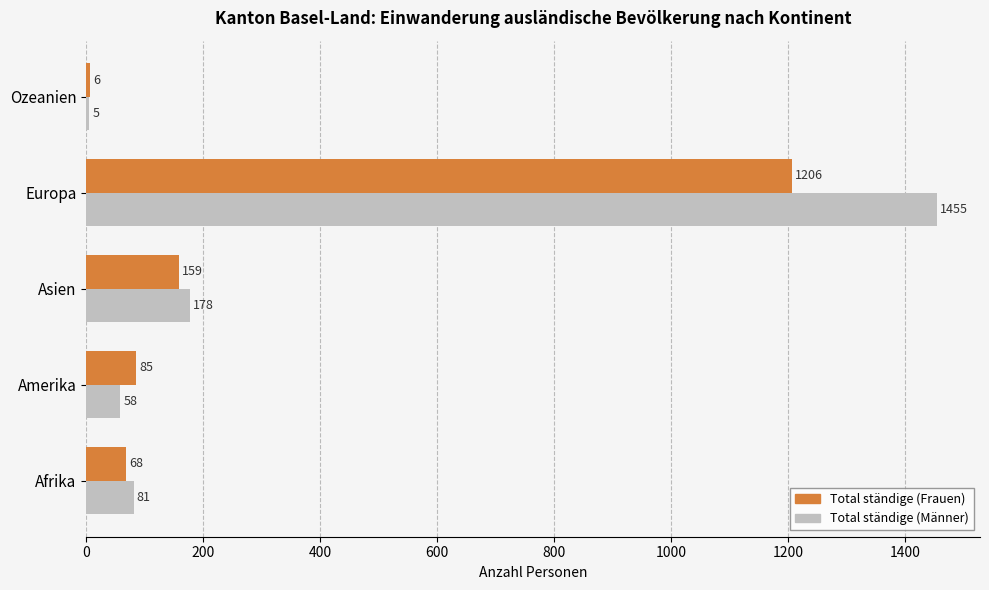

What is the difference between the highest and lowest values at Europa?

249